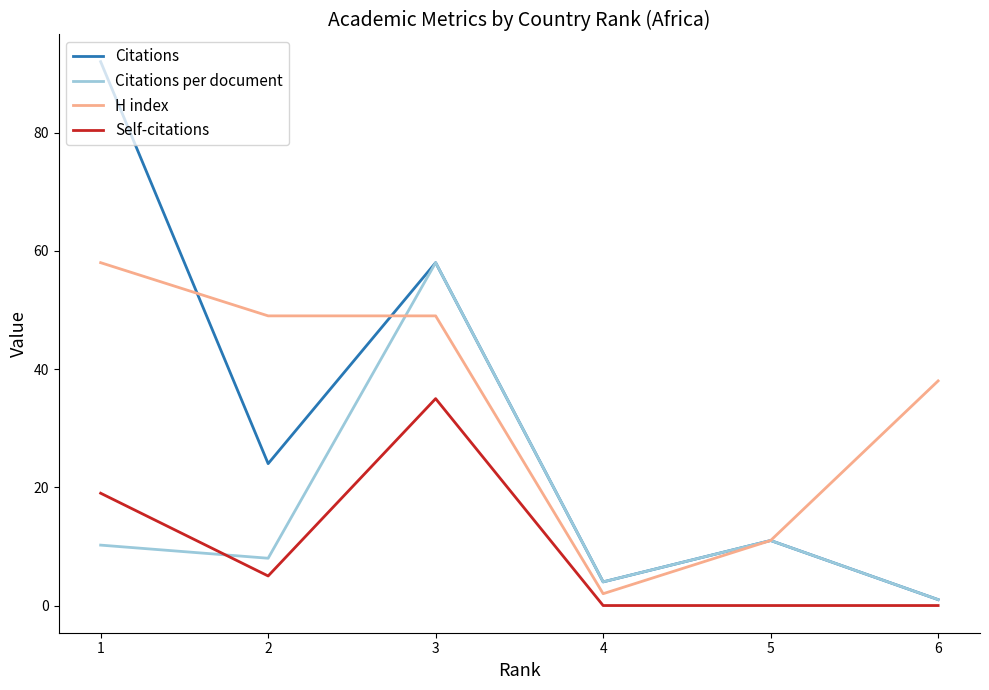

The value of Citations per document at 3 is 58.0. True or false?

True